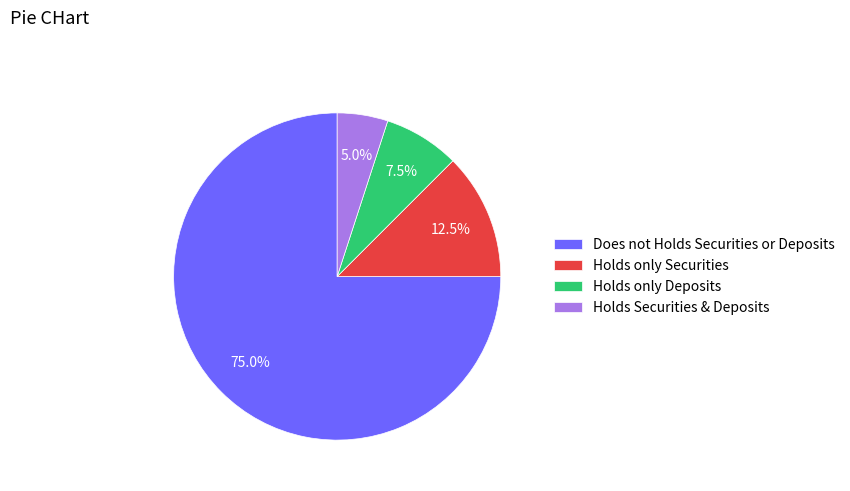

How many segments does this pie chart have?

4